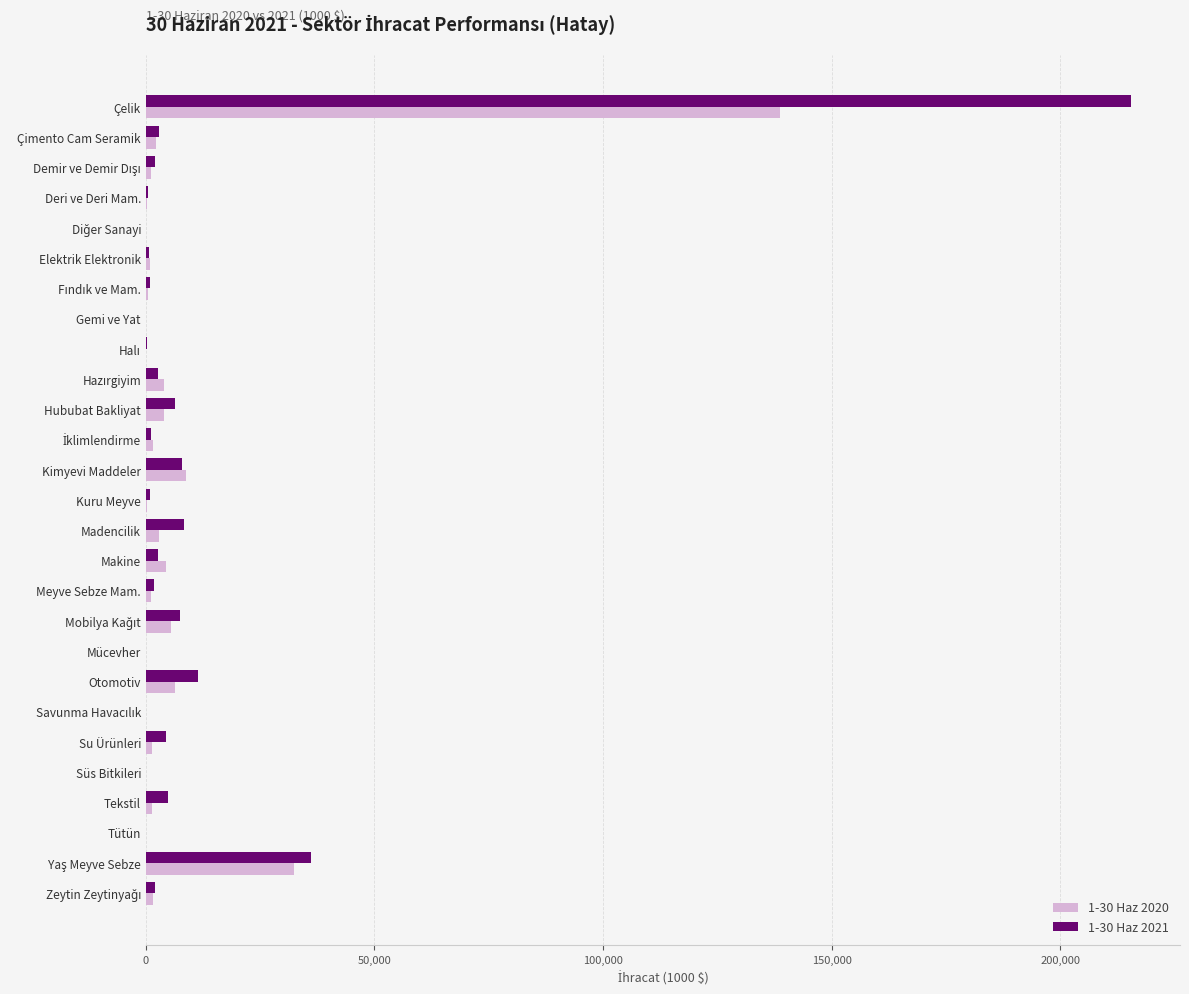

The value of 1-30 Haz 2021 at Kimyevi Maddeler is 7818.1. True or false?

True